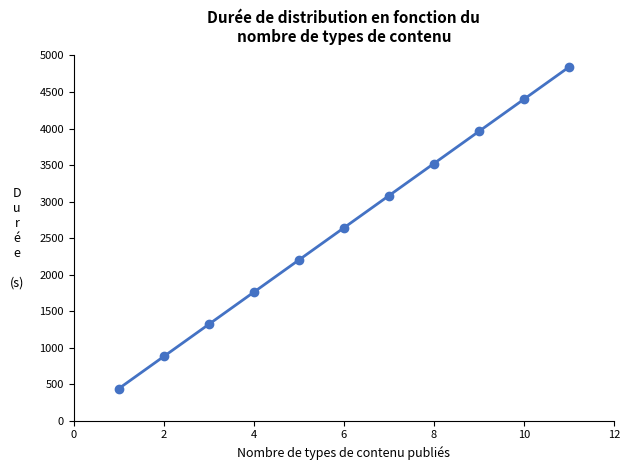

What is the minimum value shown in the chart?

440